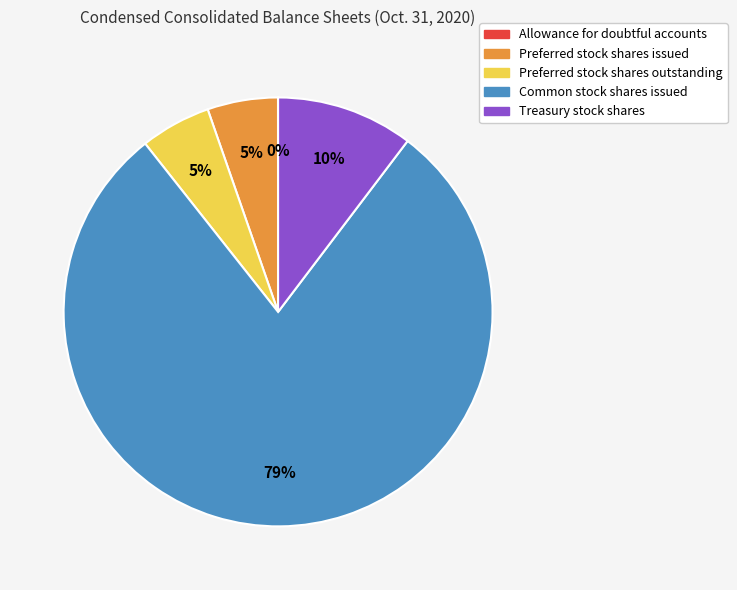

Do Preferred stock shares issued and Preferred stock shares outstanding together represent more than half of the pie?

No